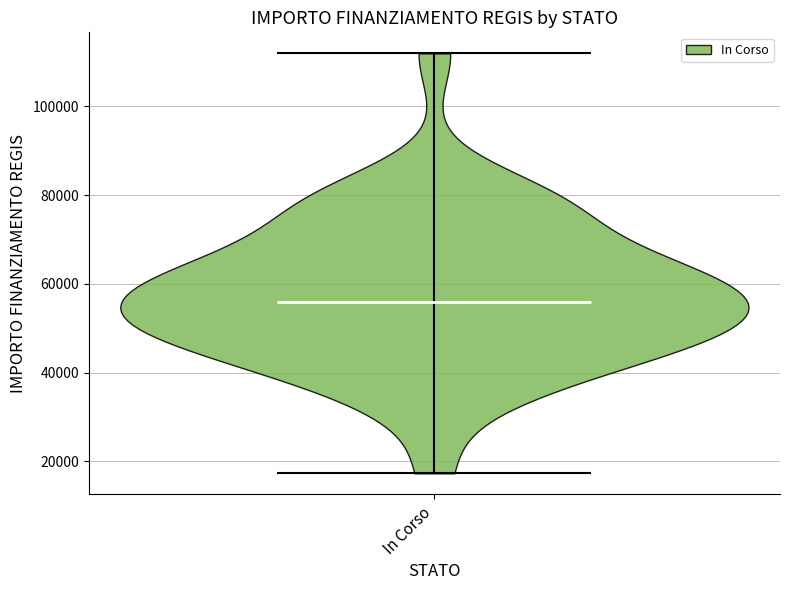

Read this violin plot against the y-axis: where its median line is, and the lowest and highest points the violin reaches. The values are not printed on the chart, so give them approximately, as read against the axis.

median line 56000, lowest point 18000, highest point 112000